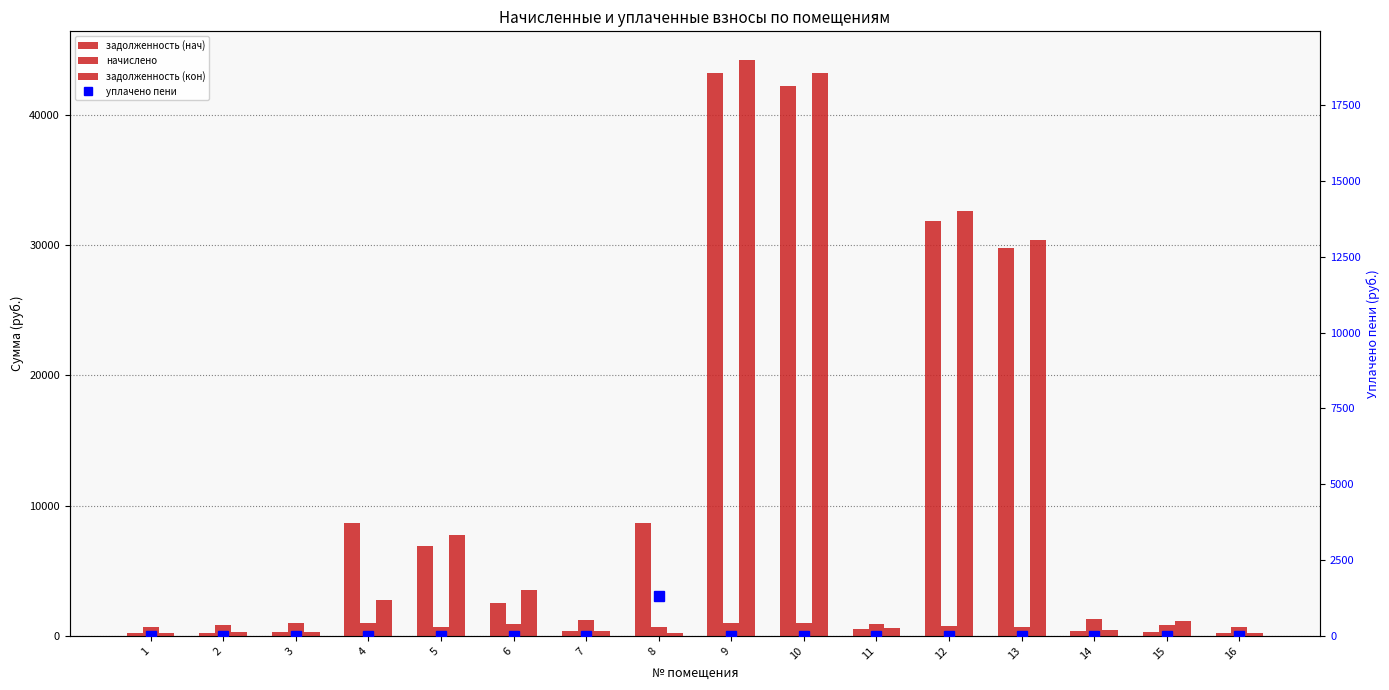

Reading left to right, transcribe all the data shown in this chart.

задолженность (нач): 1=201.0	2=256.4	3=289.0	4=8627.7	5=6921.4	6=2537.9	7=370.0	8=8658.8	9=43211.8	10=42242.9	11=550.1	12=31874.6	13=29743.8	14=388.3	15=272.8	16=201.0
начислено: 1=664.6	2=847.8	3=955.7	4=955.0	5=680.4	6=900.6	7=1223.4	8=647.8	9=982.1	10=960.1	11=909.4	12=731.1	13=676.0	14=1283.8	15=865.0	16=664.6
задолженность (кон): 1=221.5	2=282.6	3=318.6	4=2782.7	5=7775.4	6=3503.9	7=407.8	8=215.9	9=44193.9	10=43203.0	11=606.3	12=32605.7	13=30419.8	14=427.9	15=1141.9	16=221.5
уплачено пени: 1=0.0	2=0.0	3=0.0	4=0.0	5=0.0	6=0.0	7=0.1	8=1328.6	9=0.0	10=0.0	11=0.3	12=0.0	13=0.0	14=0.0	15=0.0	16=0.0